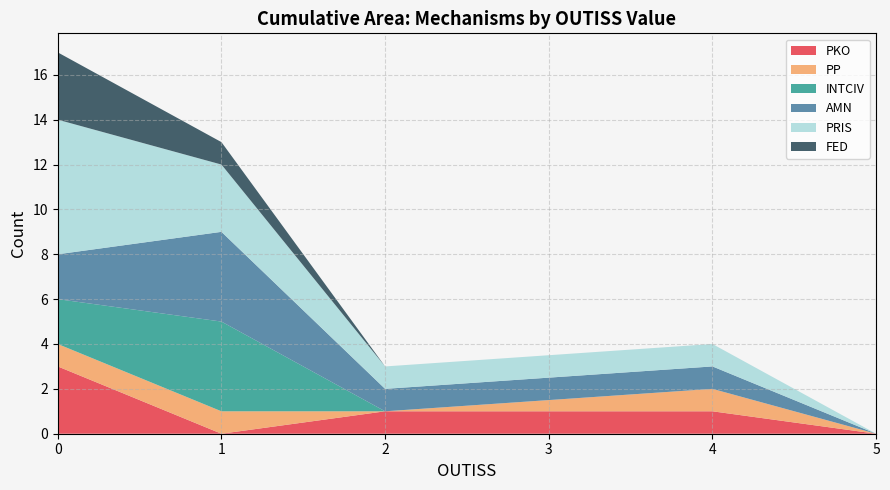

True or false: PKO has a value of 1 at 4.

True